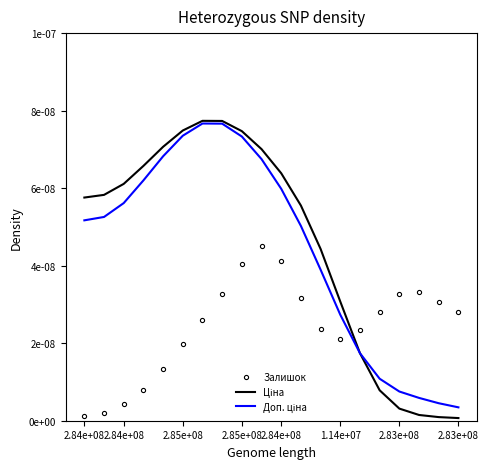

How many categories are shown in the chart?

20